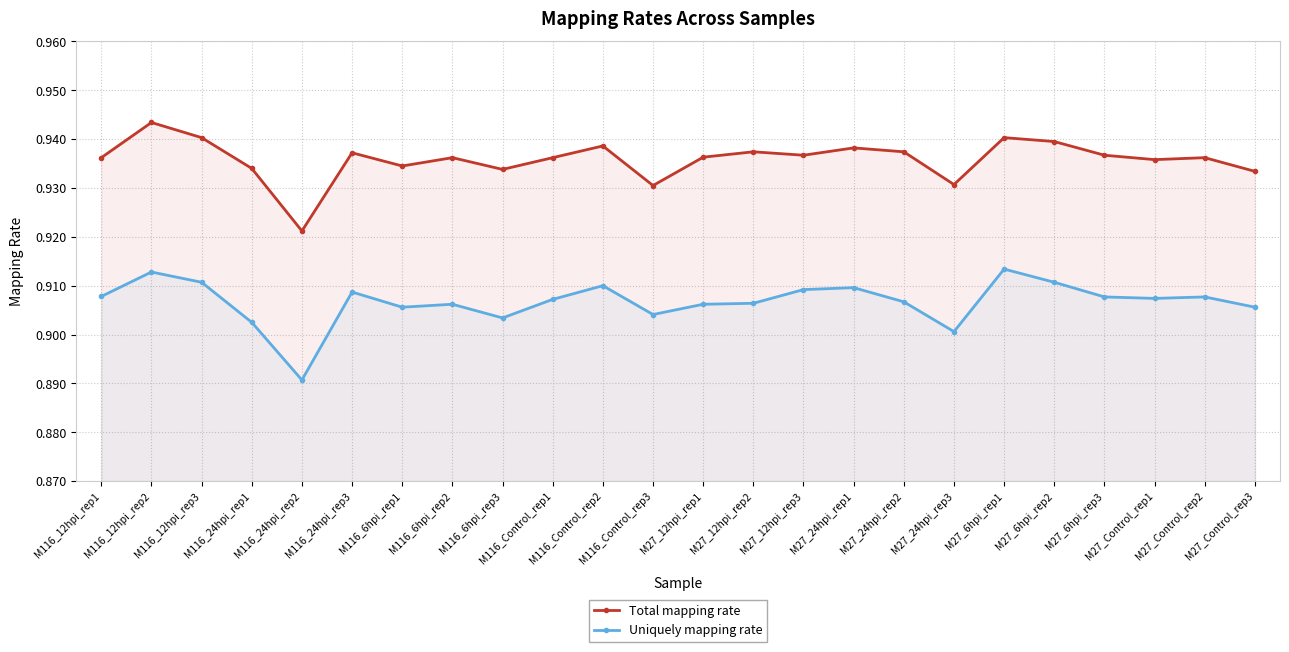

Rank the categories by Uniquely mapping rate value from lowest to highest.

M116_24hpi_rep2, M27_24hpi_rep3, M116_24hpi_rep1, M116_6hpi_rep3, M116_Control_rep3, M116_6hpi_rep1, M27_Control_rep3, M116_6hpi_rep2, M27_12hpi_rep1, M27_12hpi_rep2, M27_24hpi_rep2, M116_Control_rep1, M27_Control_rep1, M27_6hpi_rep3, M27_Control_rep2, M116_12hpi_rep1, M116_24hpi_rep3, M27_12hpi_rep3, M27_24hpi_rep1, M116_Control_rep2, M116_12hpi_rep3, M27_6hpi_rep2, M116_12hpi_rep2, M27_6hpi_rep1